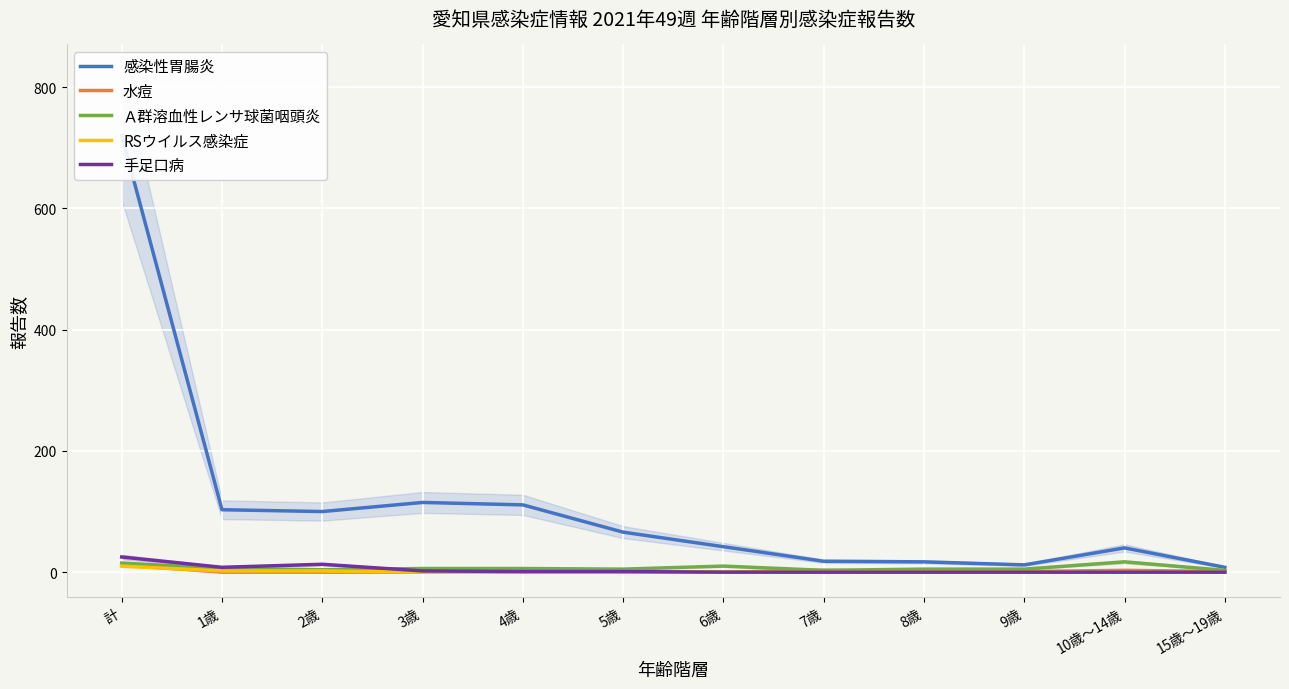

Reading left to right, extract all data points from this chart.

感染性胃腸炎: 721	103	100	115	111	66	42	18	17	12	40	8
水痘: 12	0	0	0	1	1	0	3	1	1	3	1
Ａ群溶血性レンサ球菌咽頭炎: 15	6	4	6	6	5	10	3	5	5	17	3
RSウイルス感染症: 10	2	2	0	0	0	0	0	0	0	0	0
手足口病: 25	8	13	2	1	1	0	0	0	0	0	0